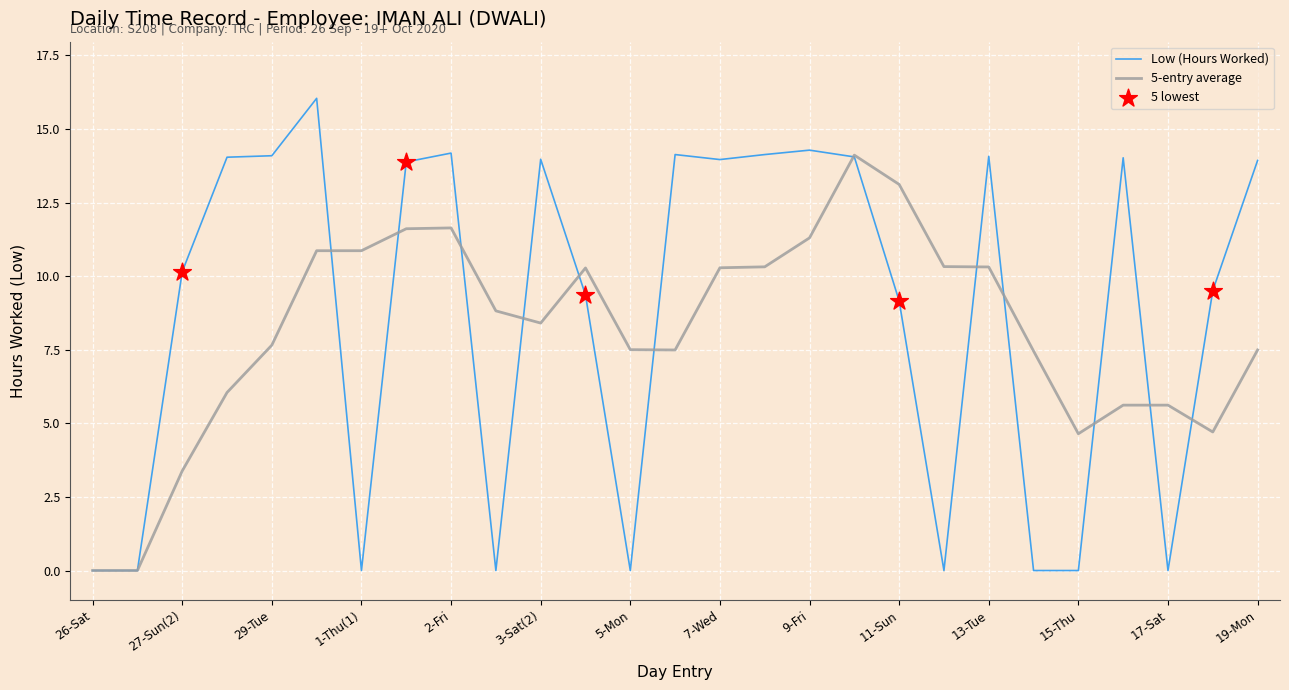

Which series has the largest range (max minus min)?

Low (Hours Worked)